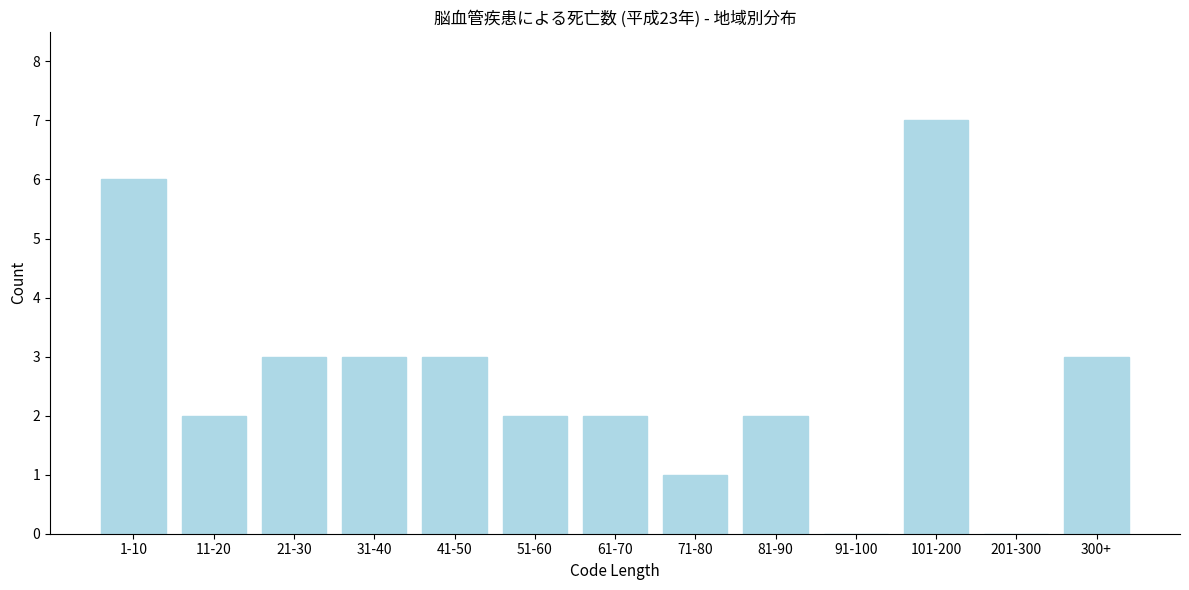

Reading left to right, extract all data points from this chart.

1-10=6	11-20=2	21-30=3	31-40=3	41-50=3	51-60=2	61-70=2	71-80=1	81-90=2	91-100=0	101-200=7	201-300=0	300+=3